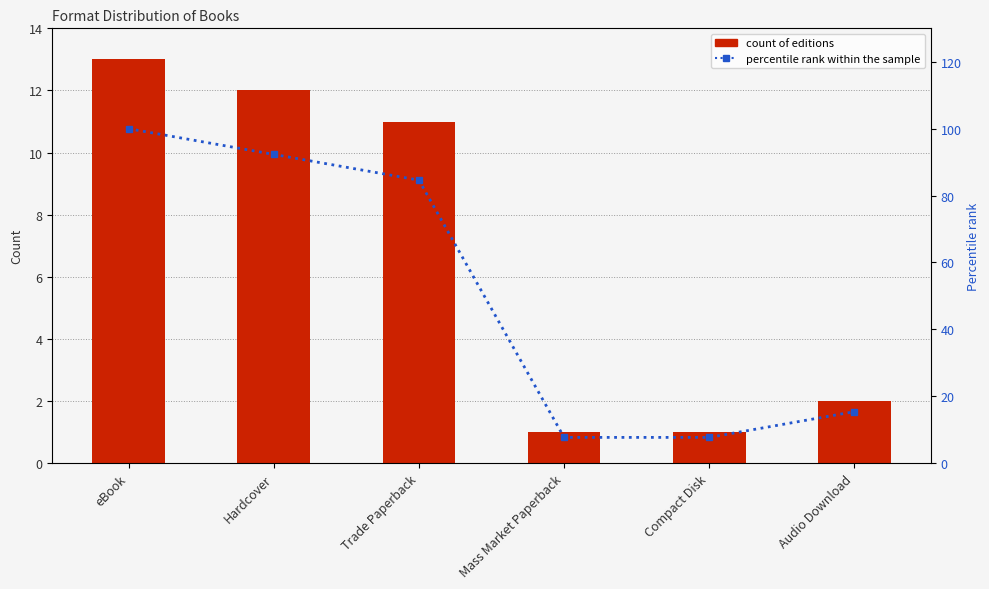

Where is Count of Editions nearest to the value 7?

Trade Paperback